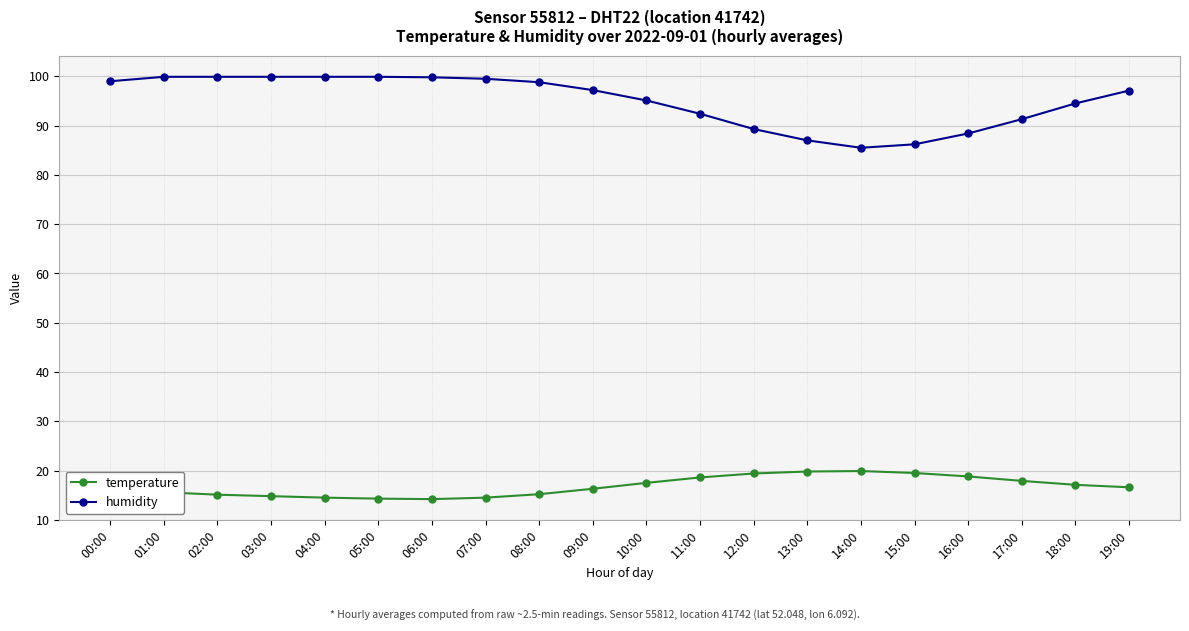

What is the difference between the maximum and second lowest values in the humidity series?

13.7